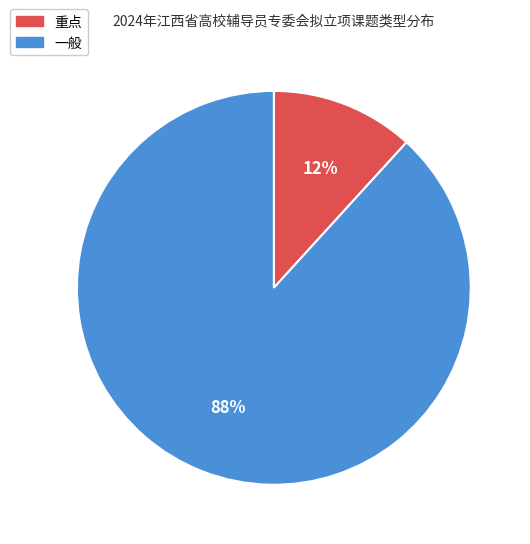

Which has a higher value, 重点 or 一般?

一般